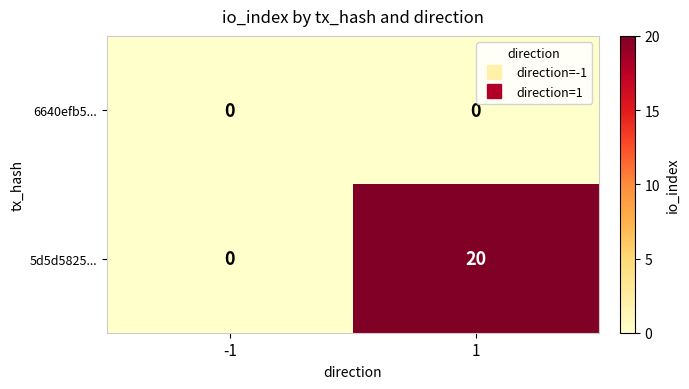

How many data points does each series have?

2